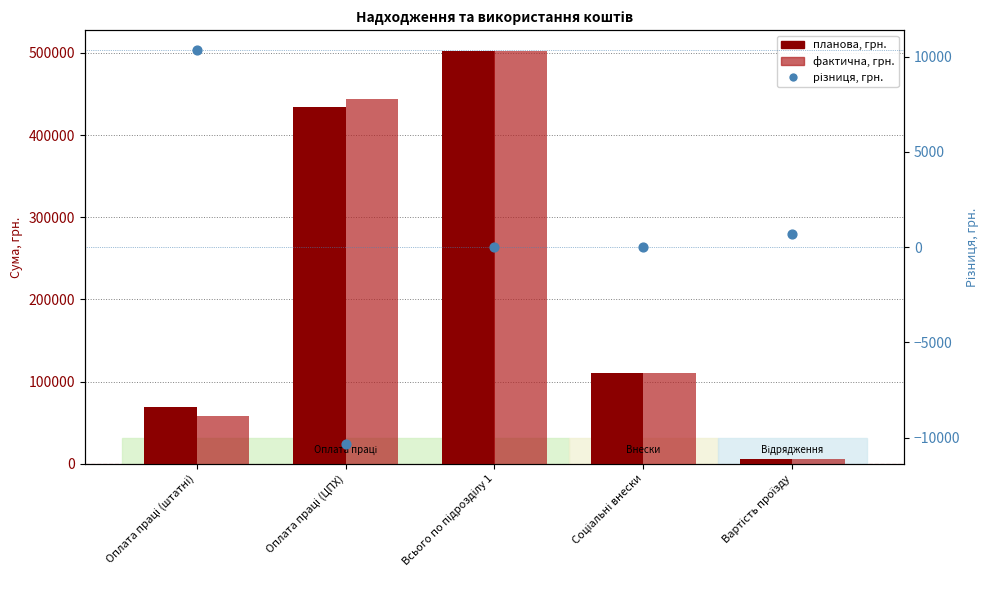

What are all the series names shown in the legend?

планова, грн., фактична, грн., різниця, грн.